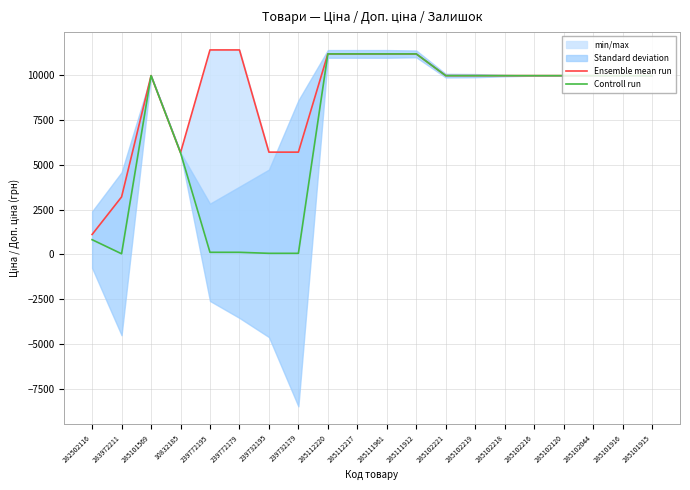

How many values in the Controll run series exceed 9974?

13